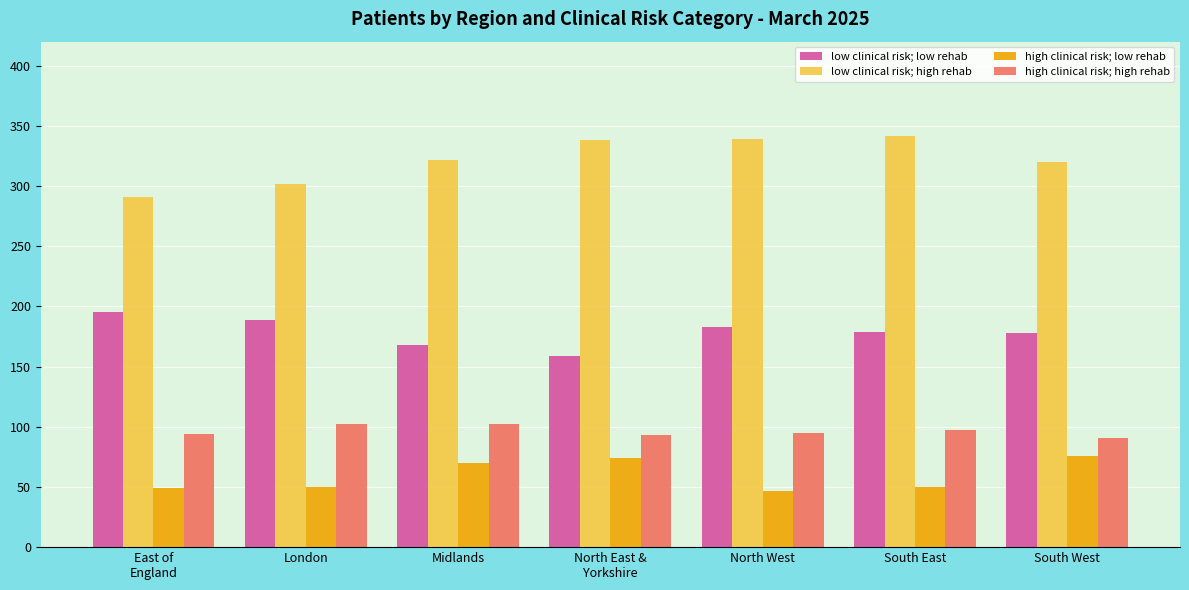

At North West, list the series in order from smallest to largest.

high clinical risk; low rehab, high clinical risk; high rehab, low clinical risk; low rehab, low clinical risk; high rehab